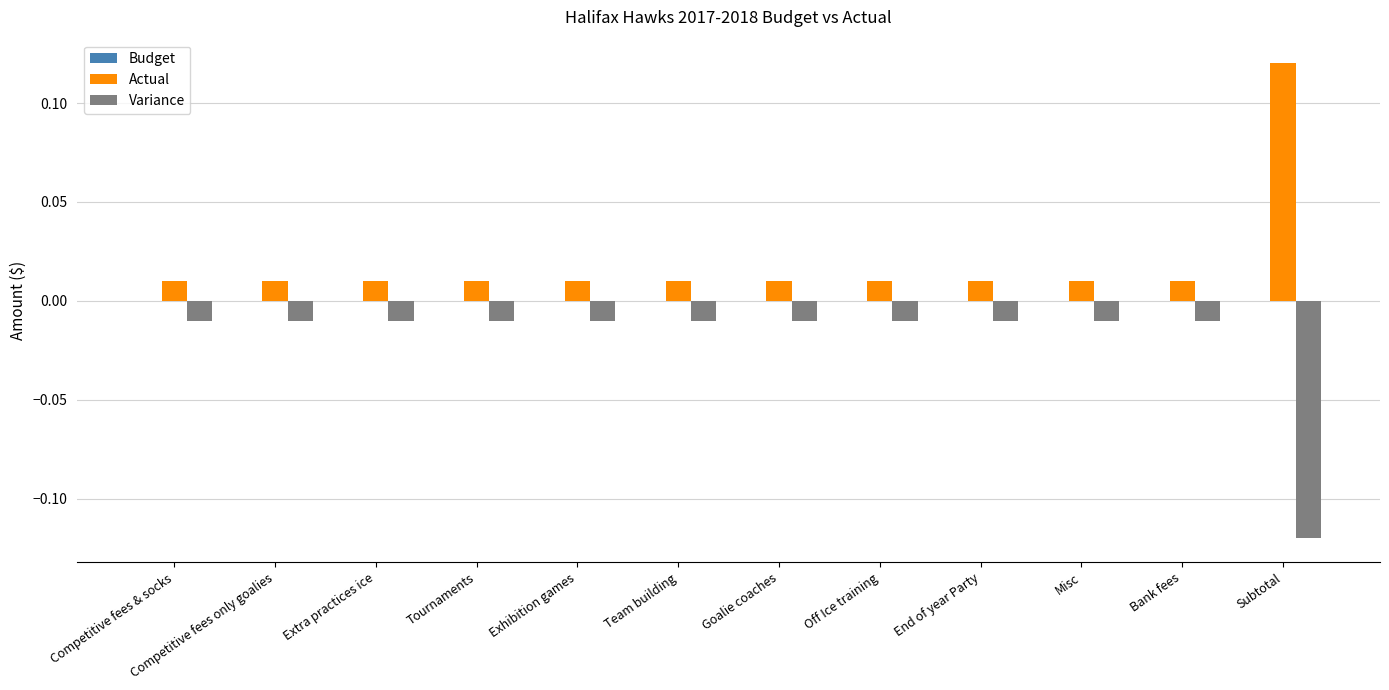

At Competitive fees only goalies, list the series in order from smallest to largest.

Variance, Actual